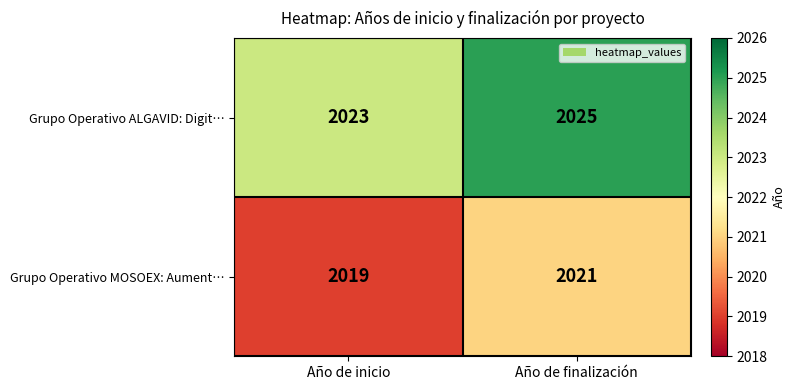

Reading right to left, list all the values displayed in this chart.

Grupo Operativo ALGAVID: Digit…: 2025	2023
Grupo Operativo MOSOEX: Aument…: 2021	2019